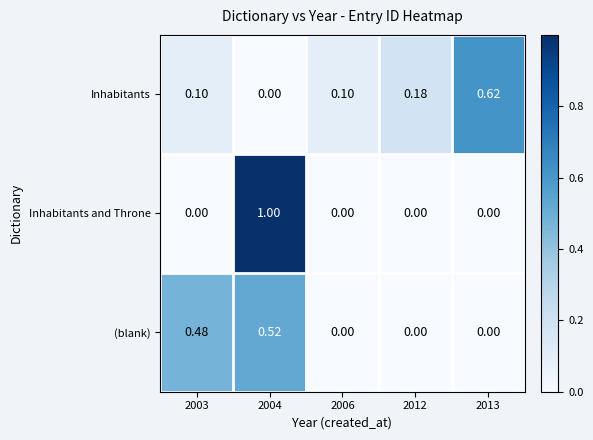

Which series has the widest spread of values?

Inhabitants and Throne